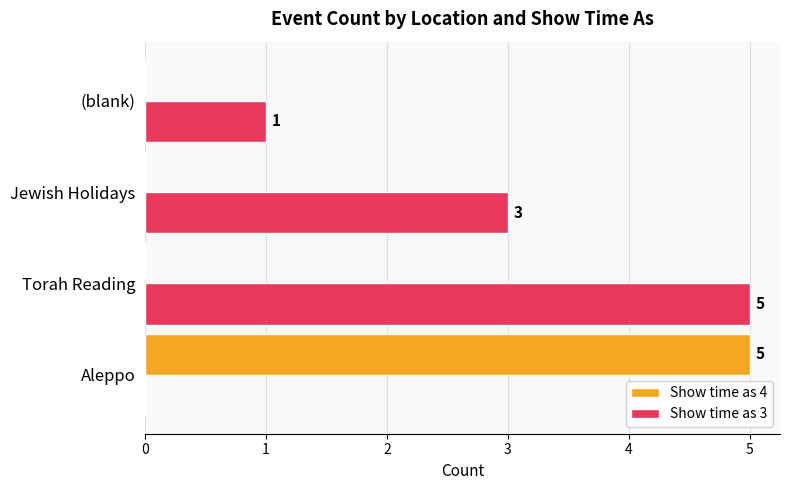

Is it true that Show time as 4 equals 0 at Jewish Holidays?

True